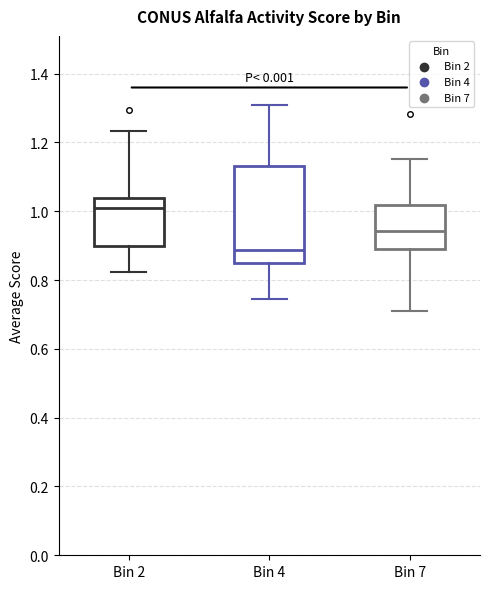

Comparing the boxes themselves (not the whiskers), which one is the tallest?

Bin 4